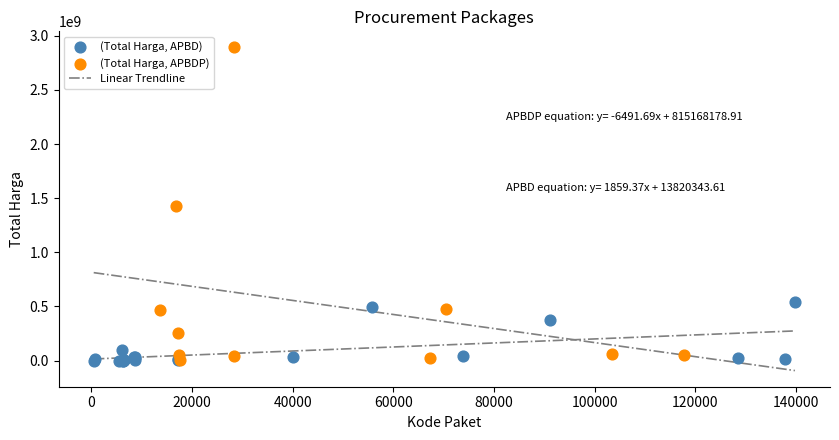

Which series contains the highest Y value?

(Total Harga, APBDP)